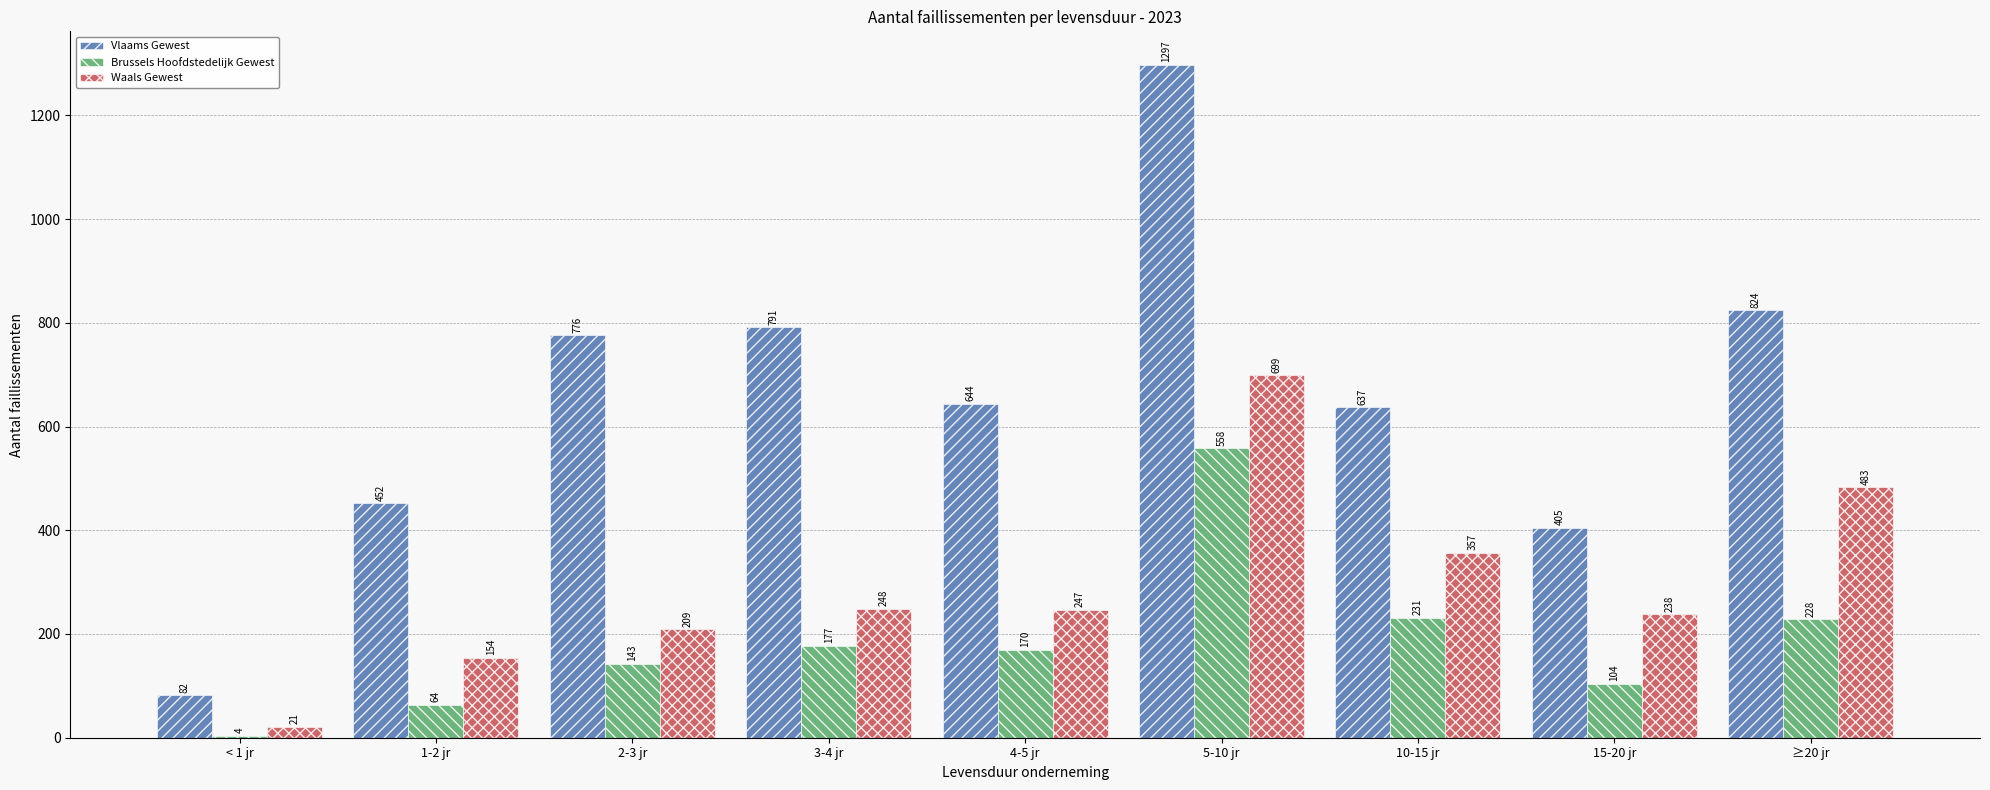

Is it true that Vlaams Gewest equals 1295 at 2-3 jr?

False